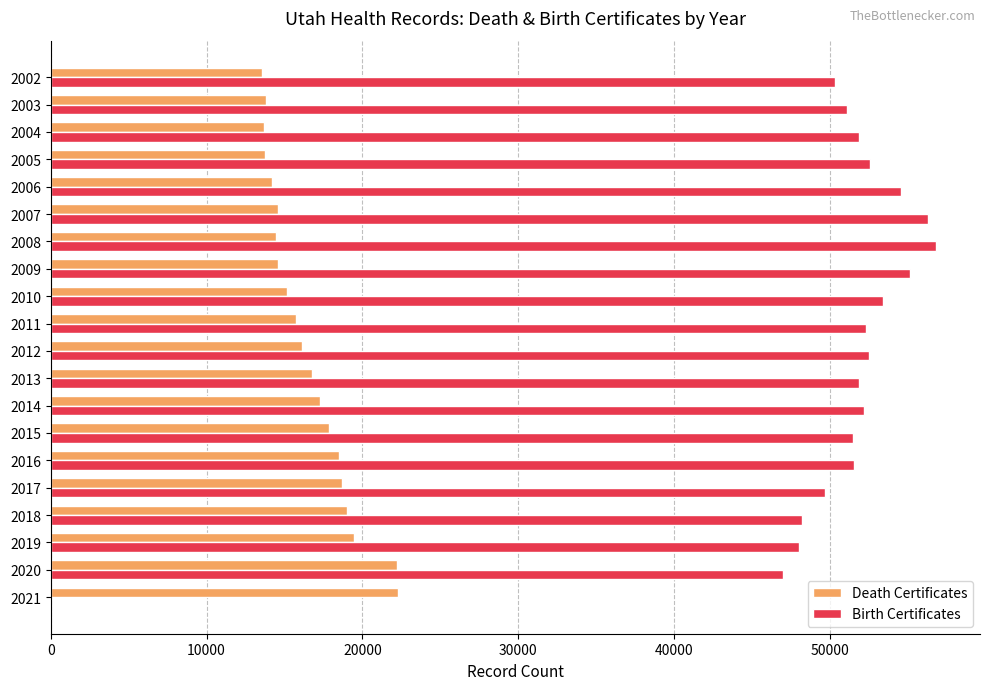

What is the approximate value of Birth Certificates at 2004?

51835